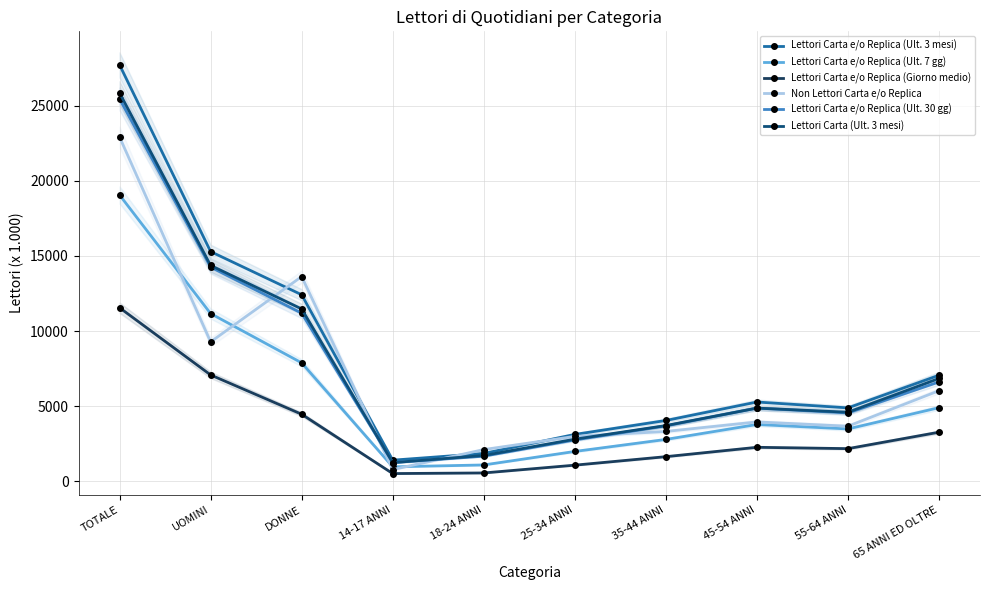

What are all the series names shown in the legend?

Lettori Carta e/o Replica (Ult. 3 mesi), Lettori Carta e/o Replica (Ult. 7 gg), Lettori Carta e/o Replica (Giorno medio), Non Lettori Carta e/o Replica, Lettori Carta e/o Replica (Ult. 30 gg), Lettori Carta (Ult. 3 mesi)